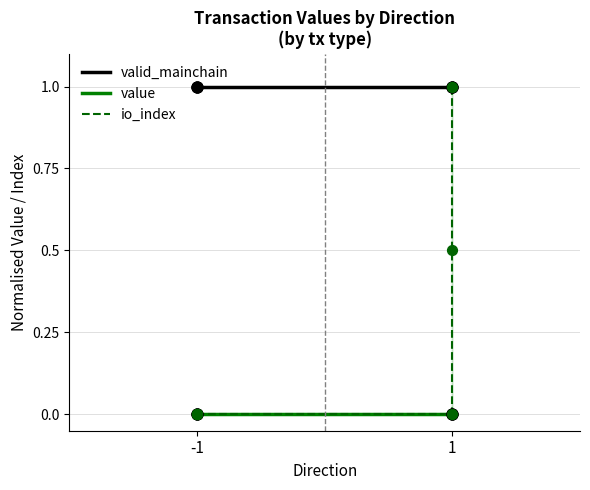

What is the total value across all series at -1?

1.0